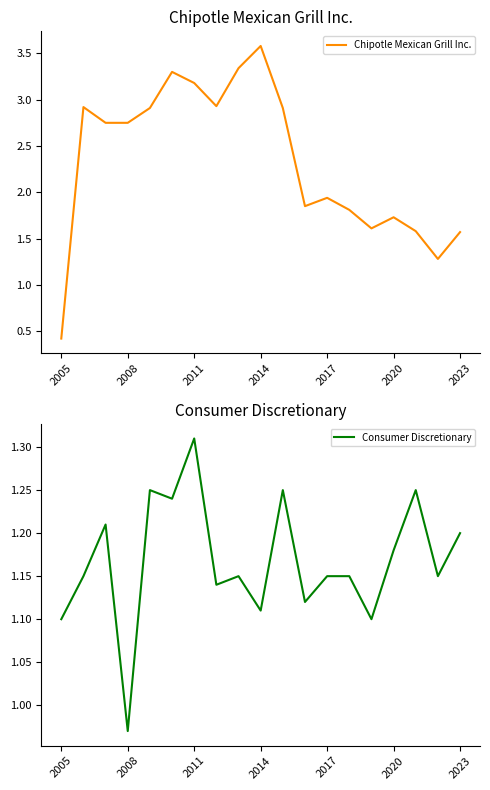

True or false: Chipotle Mexican Grill Inc. has a value of 1.7 at 2020.

True